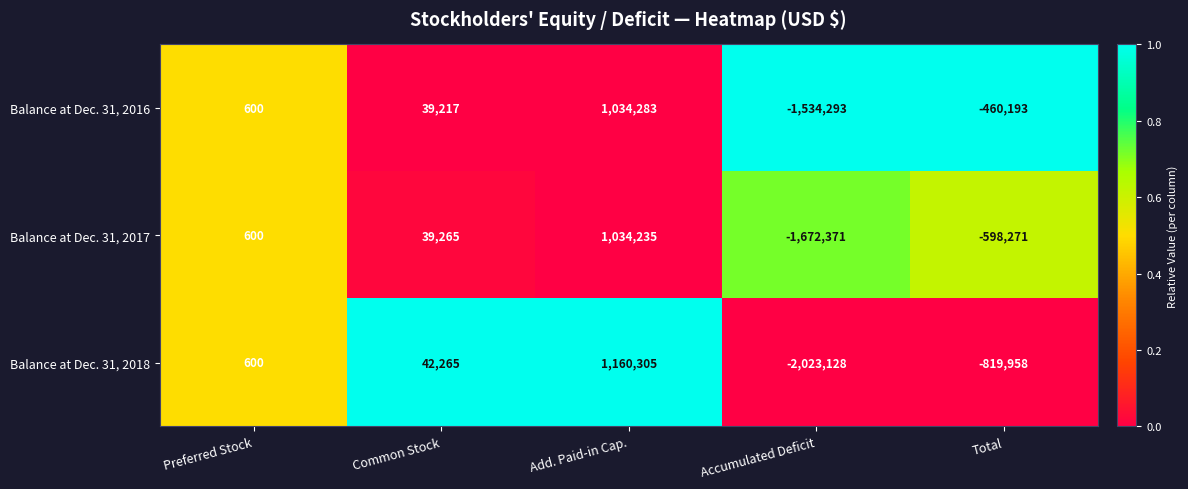

List the labels in order of Balance at Dec. 31, 2016 value, smallest first.

Accumulated Deficit, Total, Preferred Stock, Common Stock, Add. Paid-in Cap.